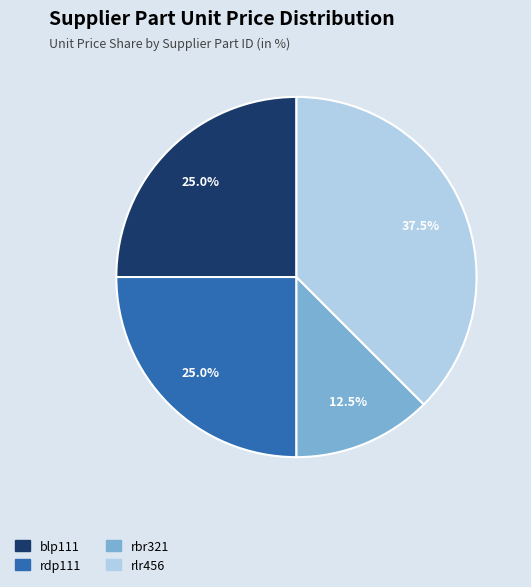

To the nearest percent, what is the average slice percentage?

25%